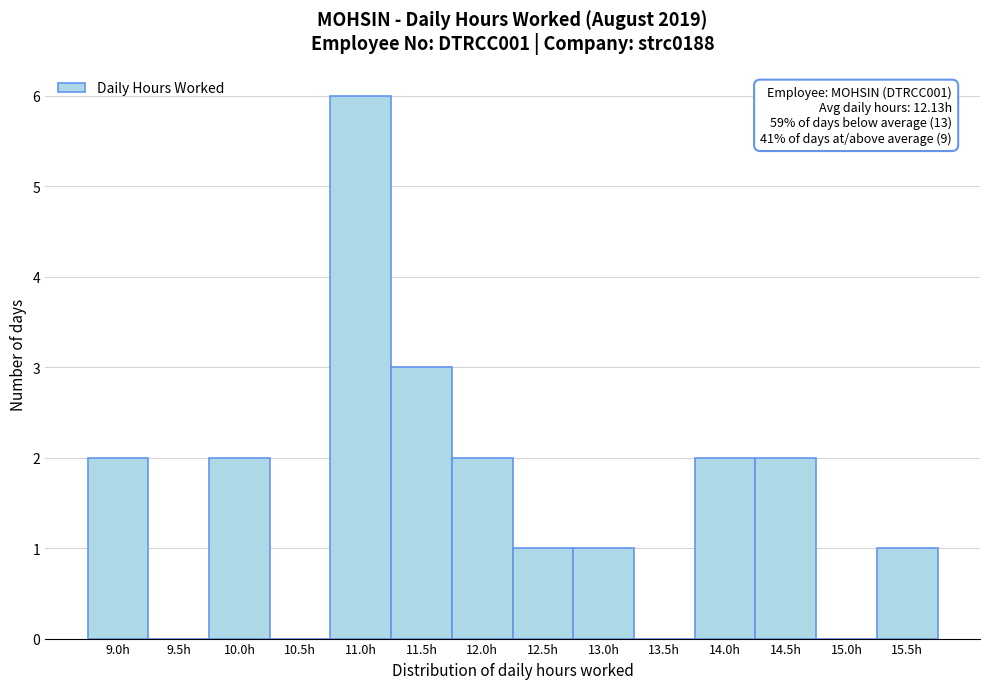

Reading right to left, list all the values displayed in this chart.

15.5h=1	15.0h=0	14.5h=2	14.0h=2	13.5h=0	13.0h=1	12.5h=1	12.0h=2	11.5h=3	11.0h=6	10.5h=0	10.0h=2	9.5h=0	9.0h=2